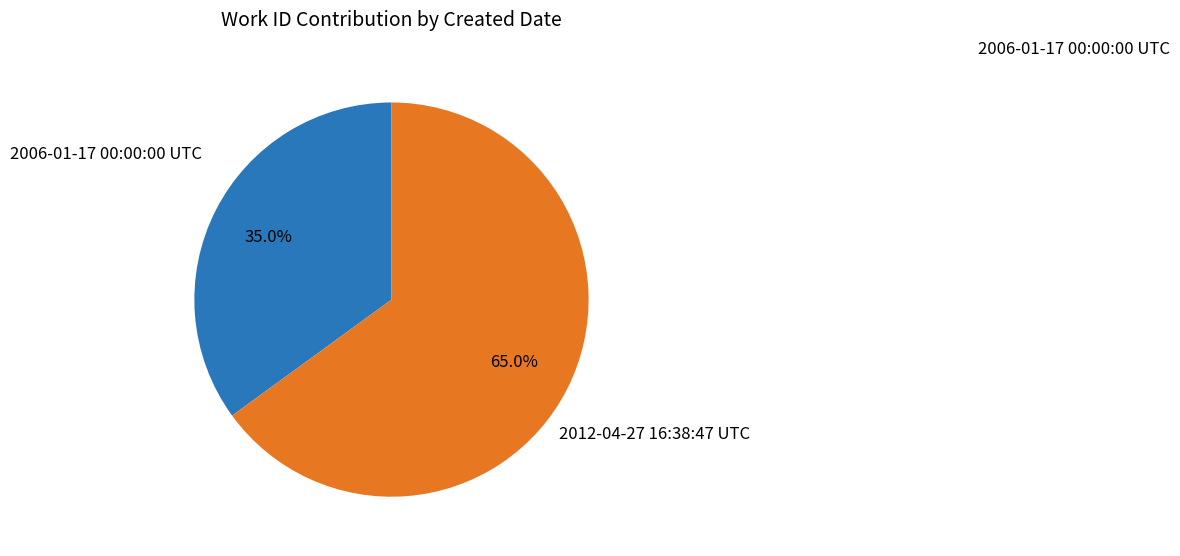

Count the number of slices in the pie.

2